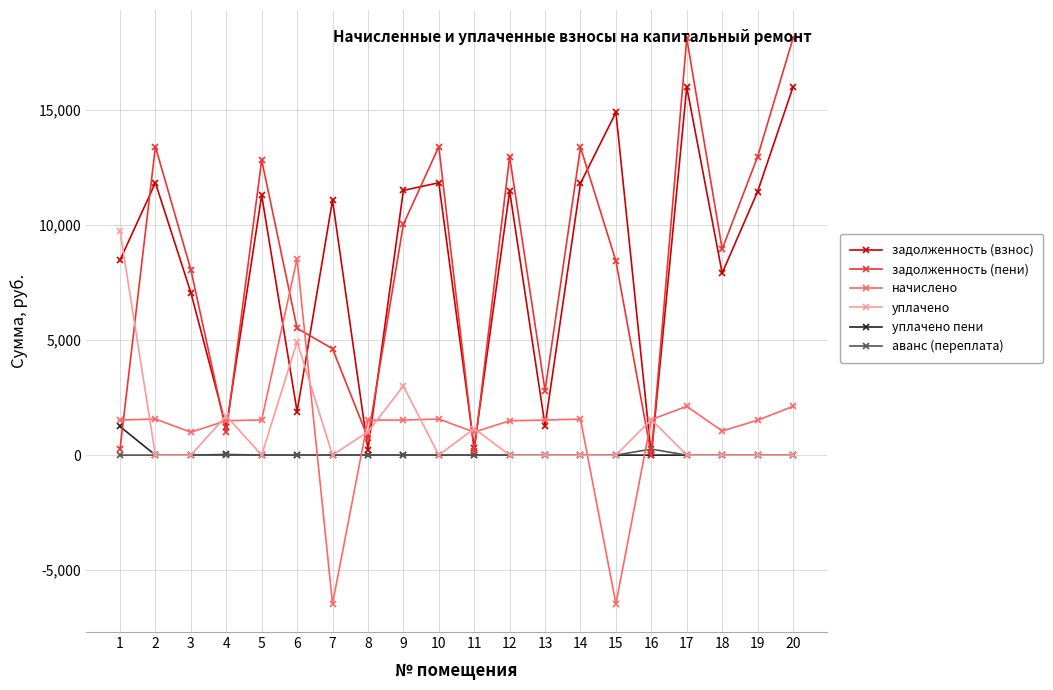

What is the difference between the second highest and second lowest values in the начислено series?

8580.1